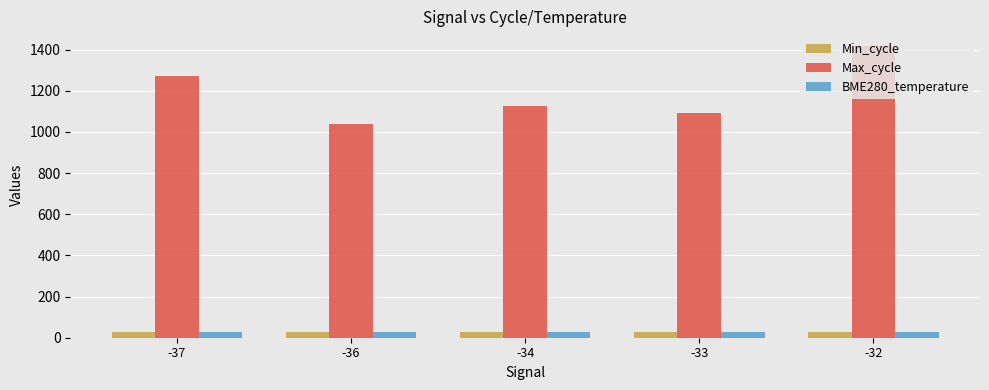

Count the BME280_temperature values in the range 27 to 28.

5